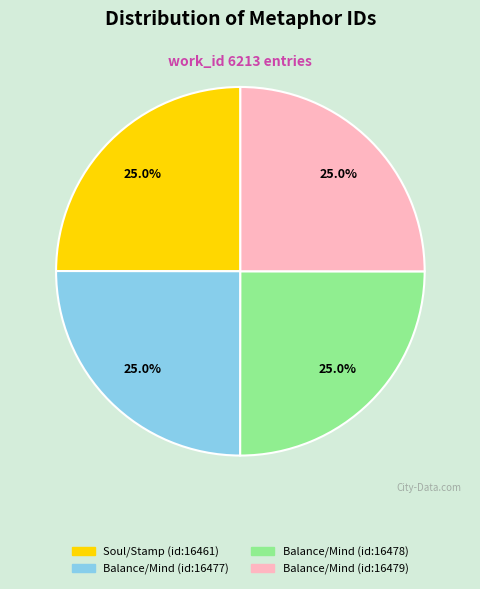

What is the ratio of the value at Balance/Mind (id:16478) to the value at Soul/Stamp (id:16461)?

1.0